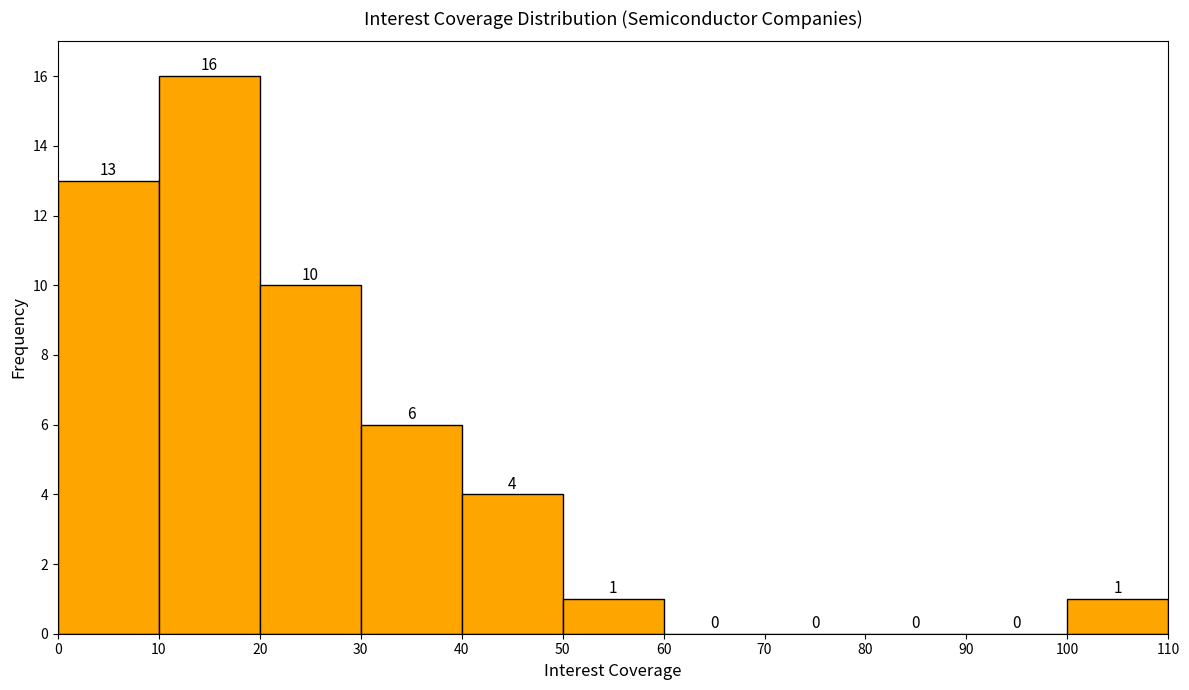

Reading left to right, list every bar in this chart as the range it spans on the x-axis followed by its height.

0 to 10: 13
10 to 20: 16
20 to 30: 10
30 to 40: 6
40 to 50: 4
50 to 60: 1
60 to 70: 0
70 to 80: 0
80 to 90: 0
90 to 100: 0
100 to 110: 1